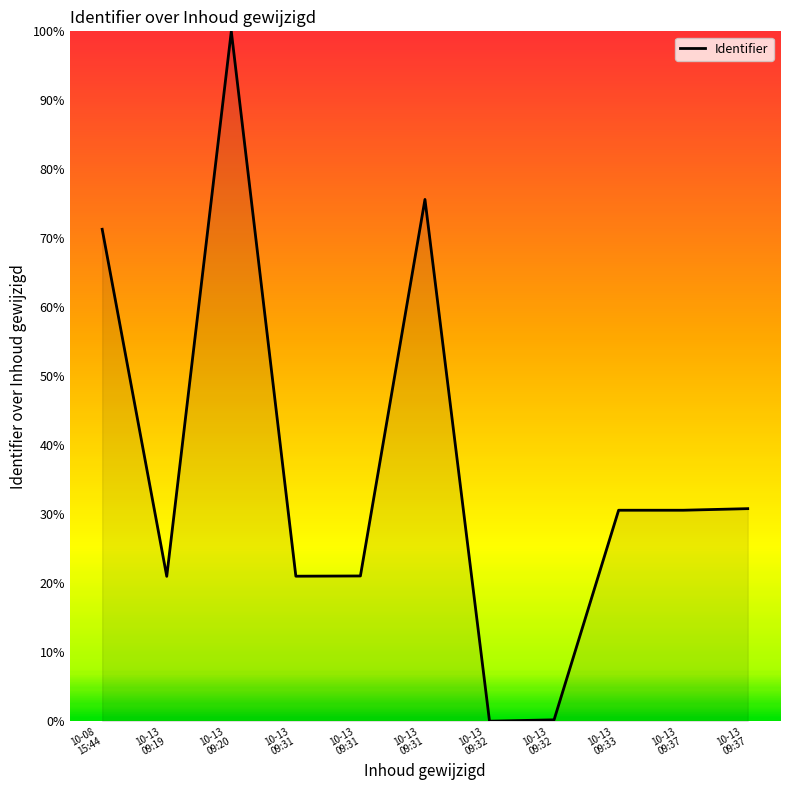

How many lines are shown in the chart?

1